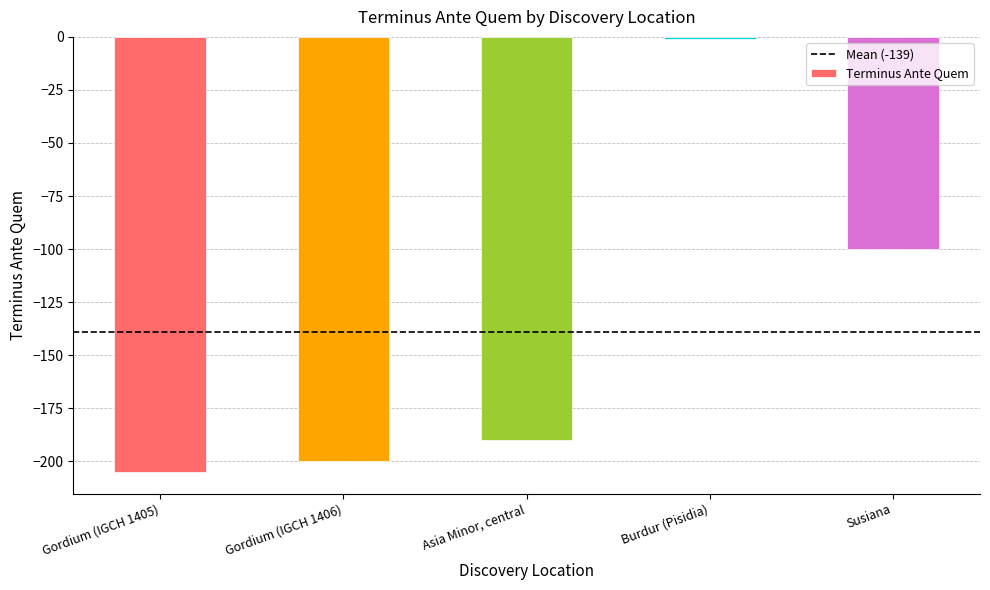

How many bars are there in total?

5